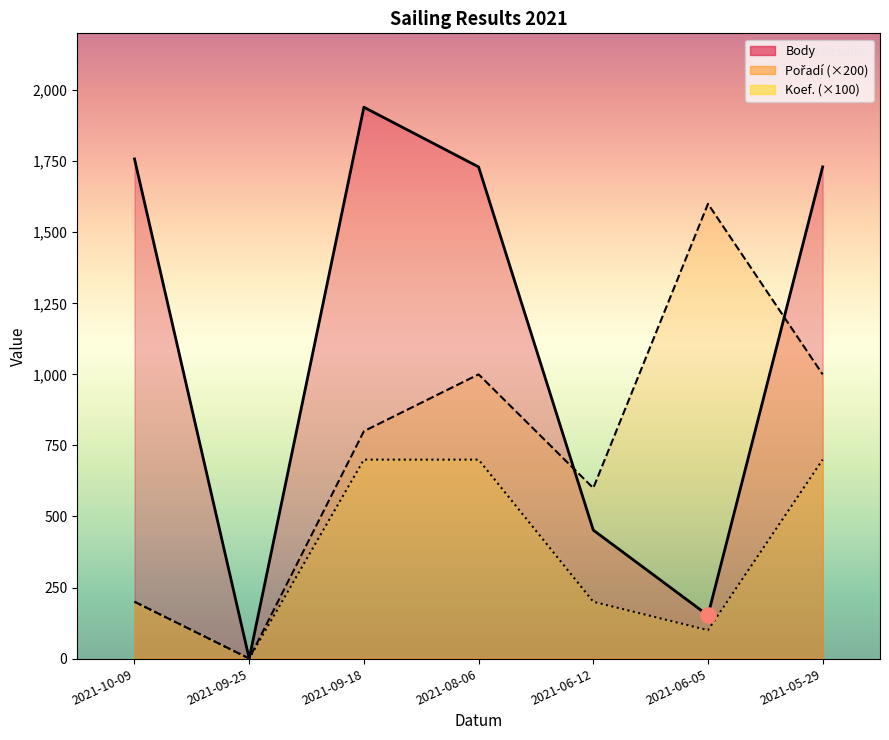

At which category is the sum across all series the highest?

2021-09-18